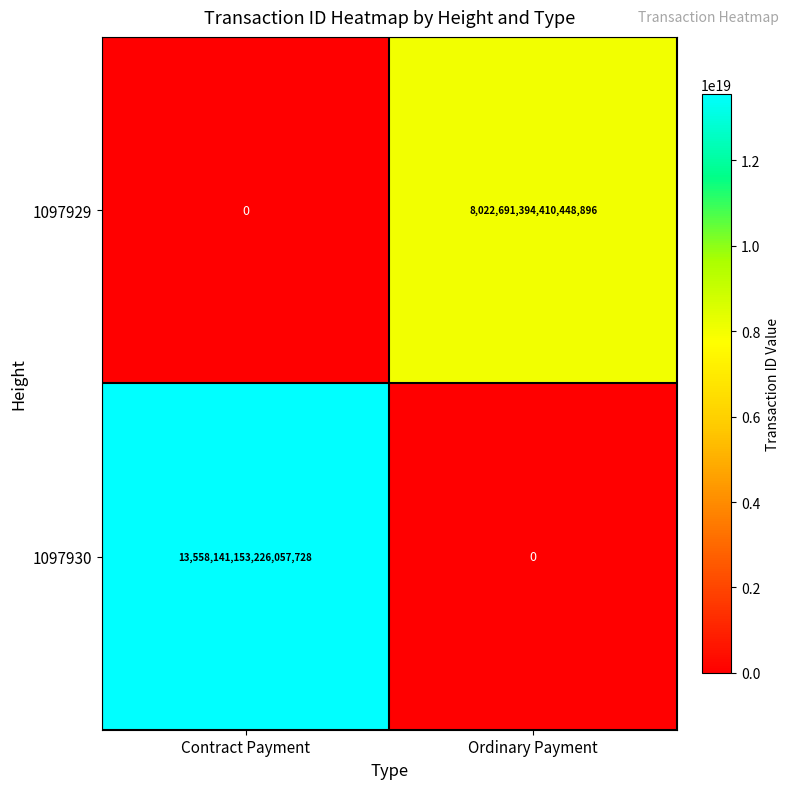

At Ordinary Payment, list the series in order from smallest to largest.

1097930, 1097929